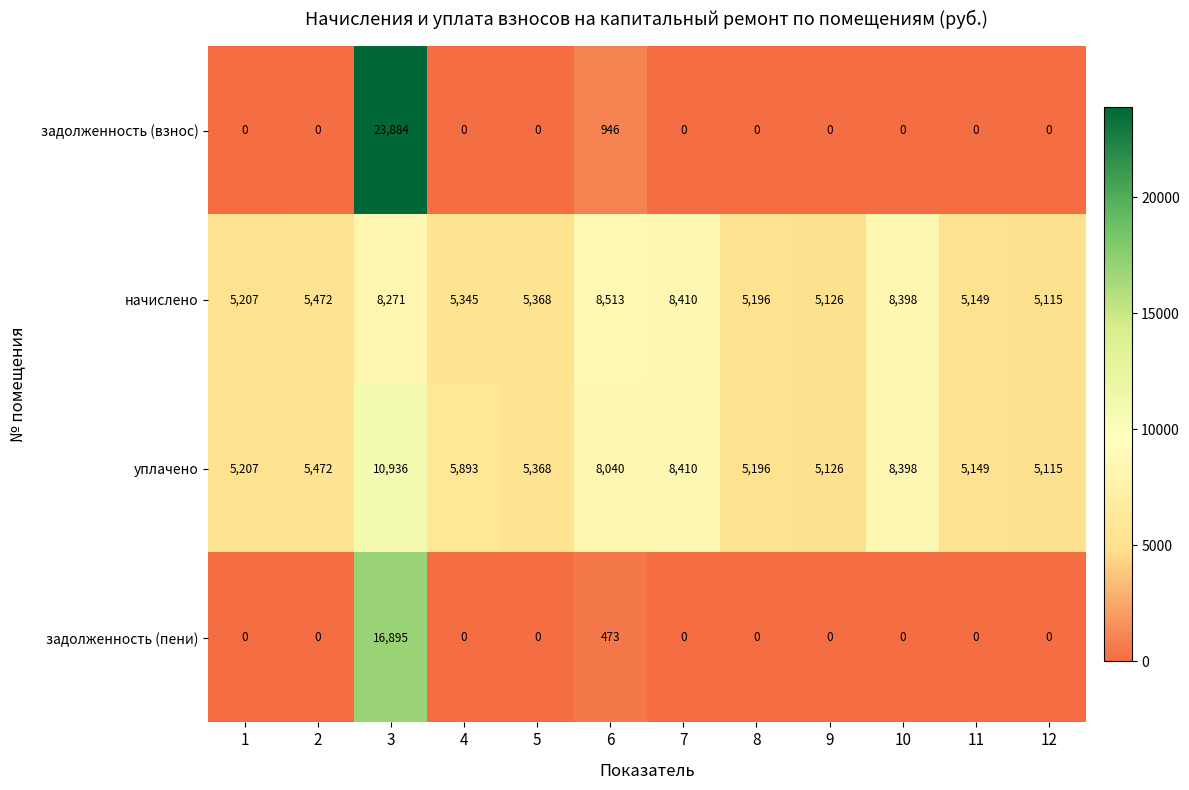

Which series has the largest total across all categories?

уплачено